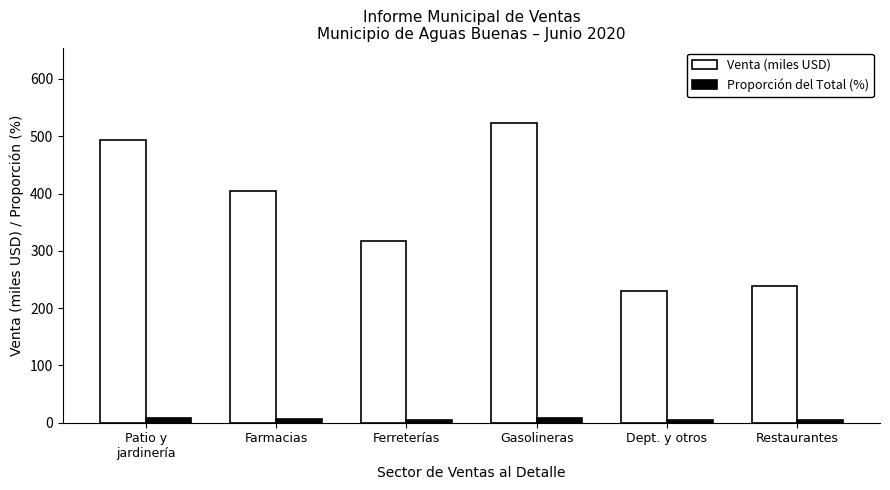

What is the spread (max minus min) of values at Farmacias?

397.3